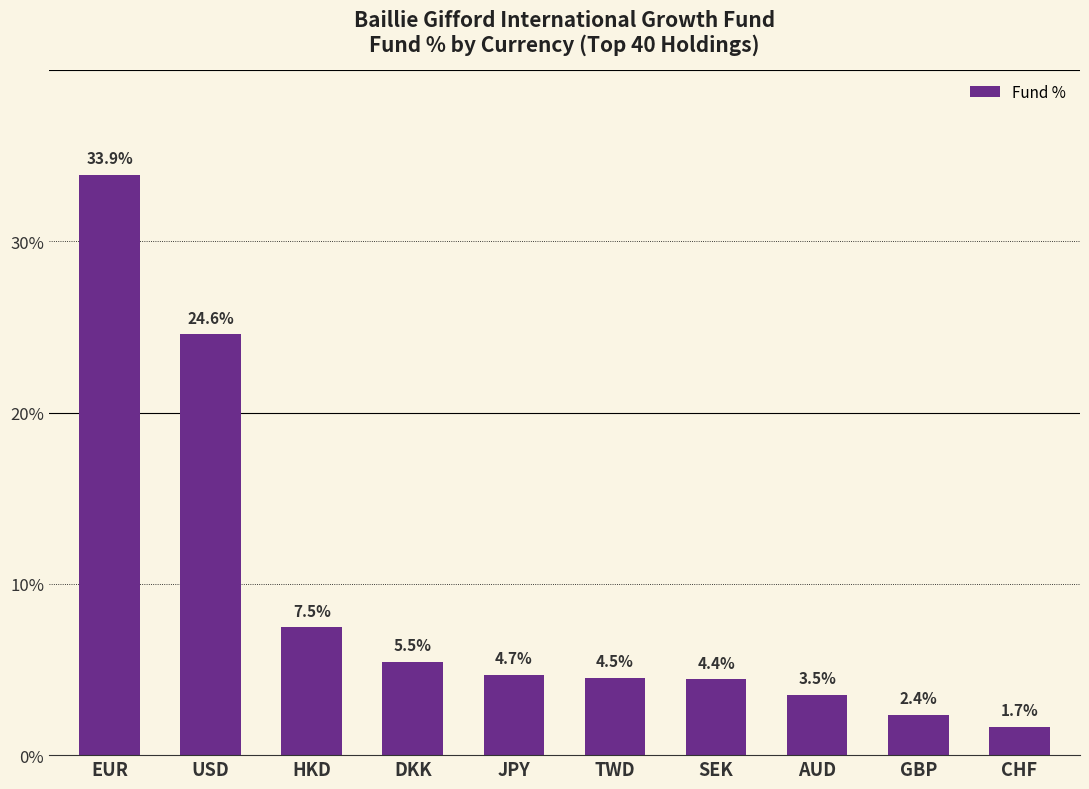

What is the change in value from SEK to CHF?

-2.8